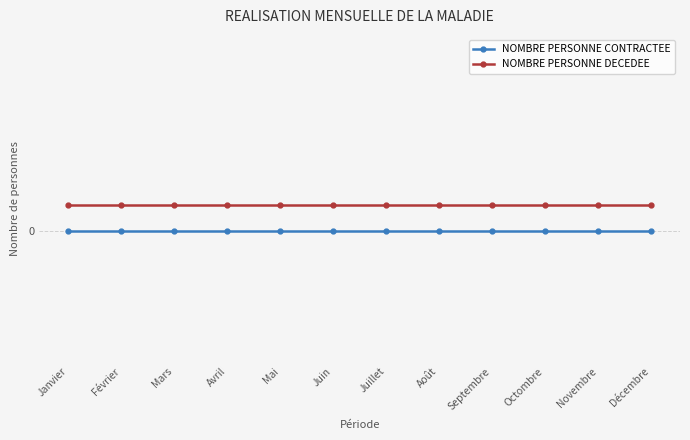

At how many categories does at least one series exceed 0?

12